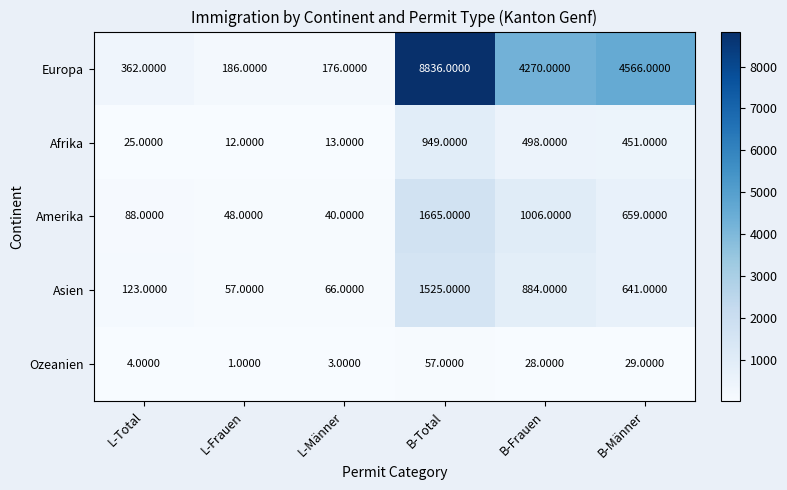

How many categories are shown in the chart?

6